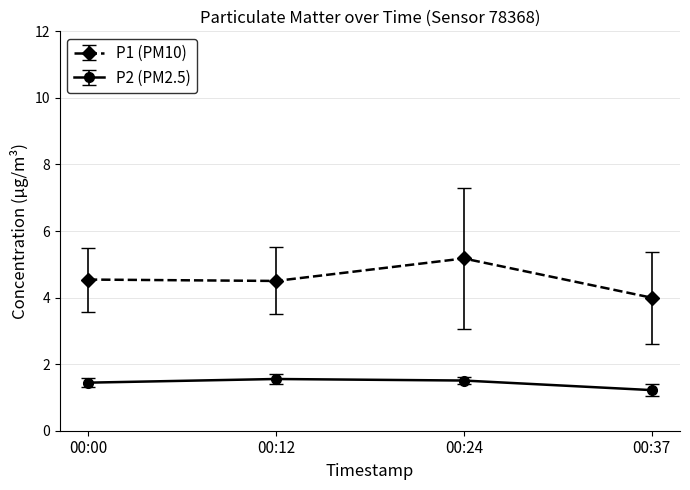

The P1 (PM10) series shows 5.2 at 00:24. True or false?

True